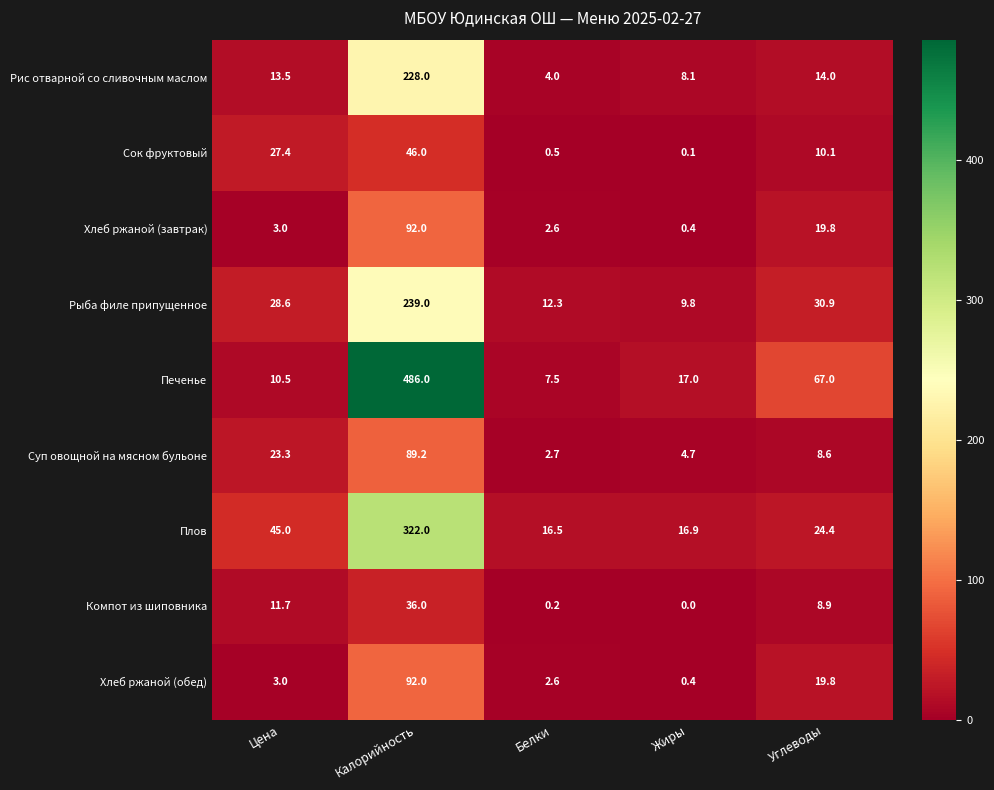

Is it true that Печенье equals 7.5 at Белки?

True